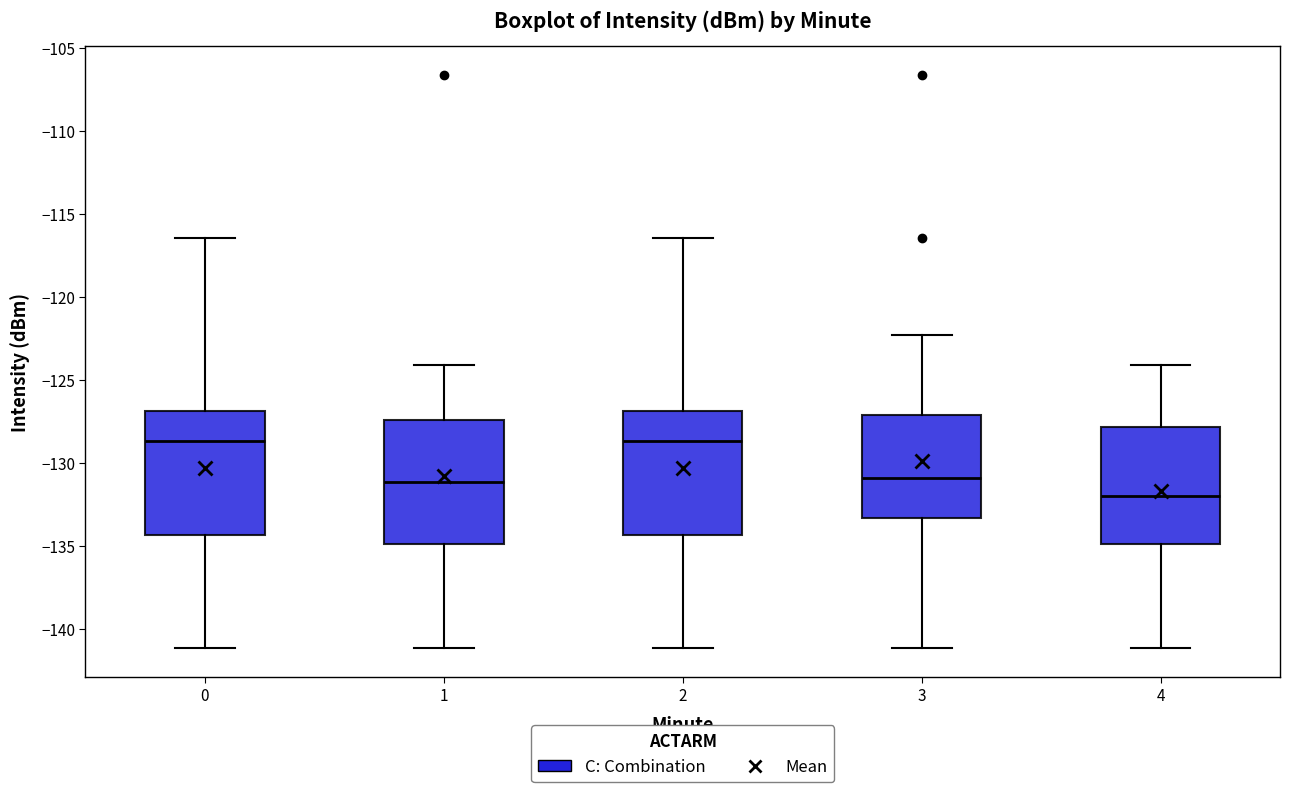

Reading left to right, transcribe this box plot: for each box, give where its median line is, the range the box spans, and where its two whiskers end, as read against the y-axis. The values are not printed on the chart, so give them approximately, as read against the axis.

0: median -128.5, box -134.5 to -127.0, whiskers -141.0 to -116.5
1: median -131.0, box -135.0 to -127.5, whiskers -141.0 to -124.0
2: median -128.5, box -134.5 to -127.0, whiskers -141.0 to -116.5
3: median -131.0, box -133.5 to -127.0, whiskers -141.0 to -122.5
4: median -132.0, box -135.0 to -128.0, whiskers -141.0 to -124.0